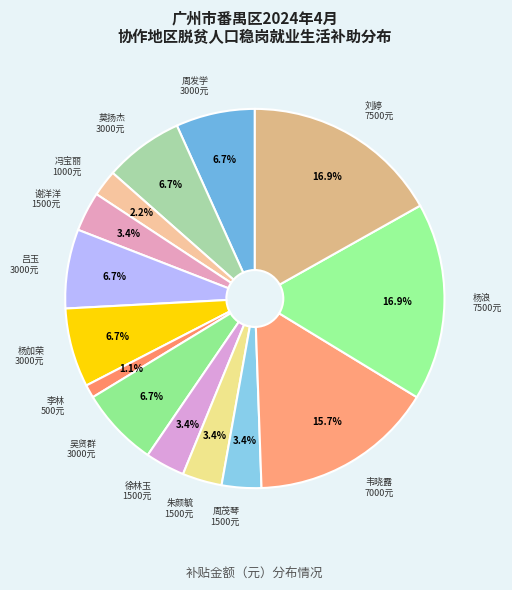

How many segments does this pie chart have?

14